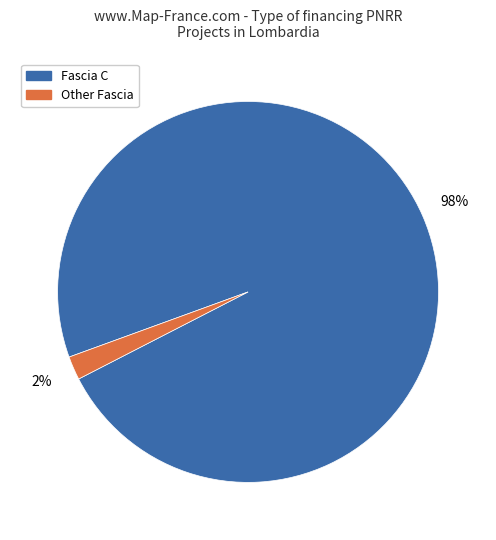

To the nearest percent, what is the average slice percentage?

50%